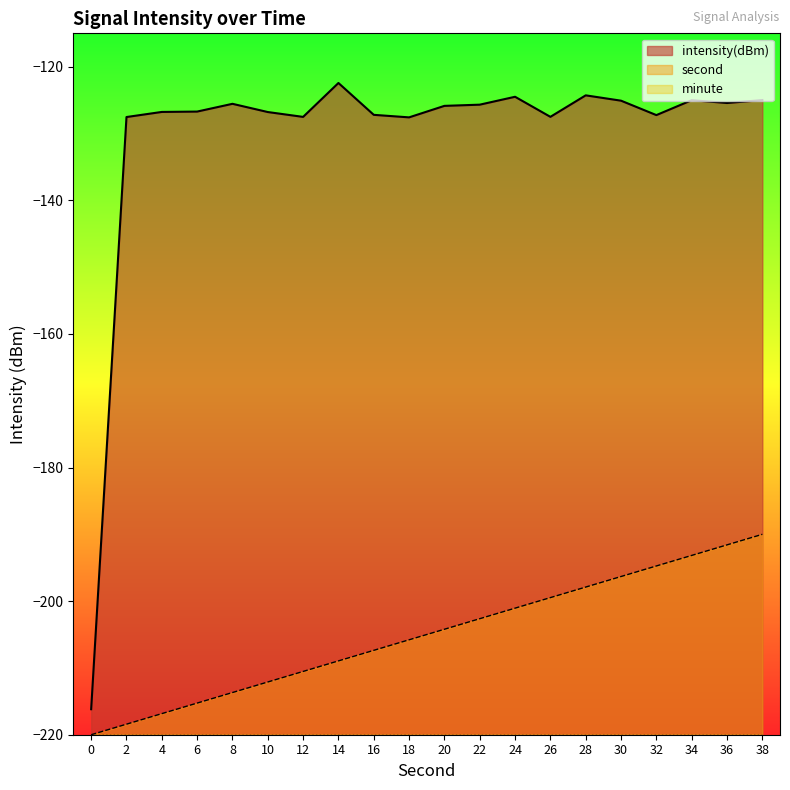

True or false: second and intensity(dBm) intersect in this chart.

False